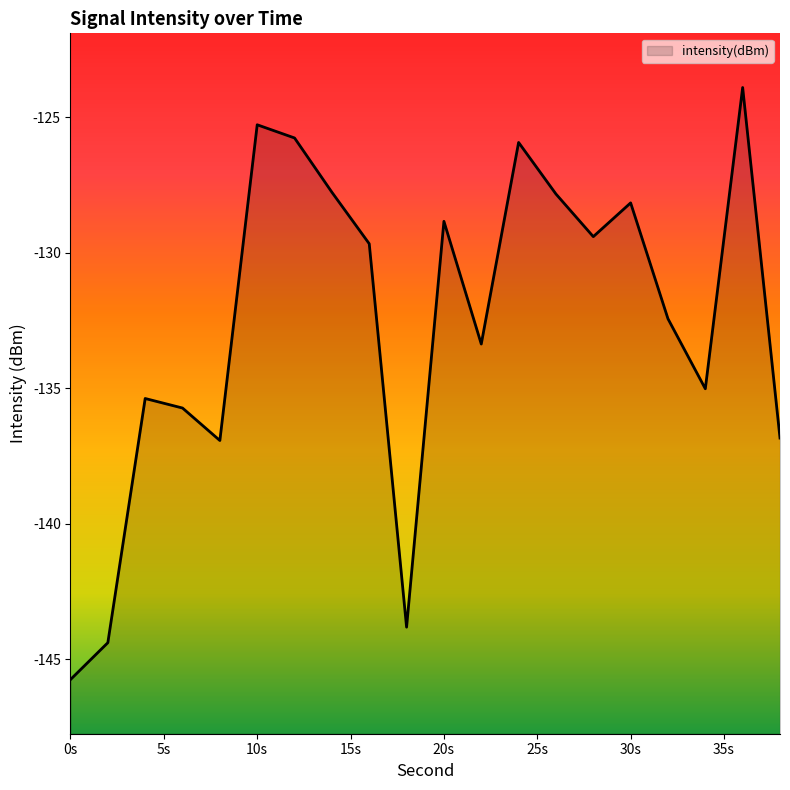

The value at 12 is -54.9. True or false?

False